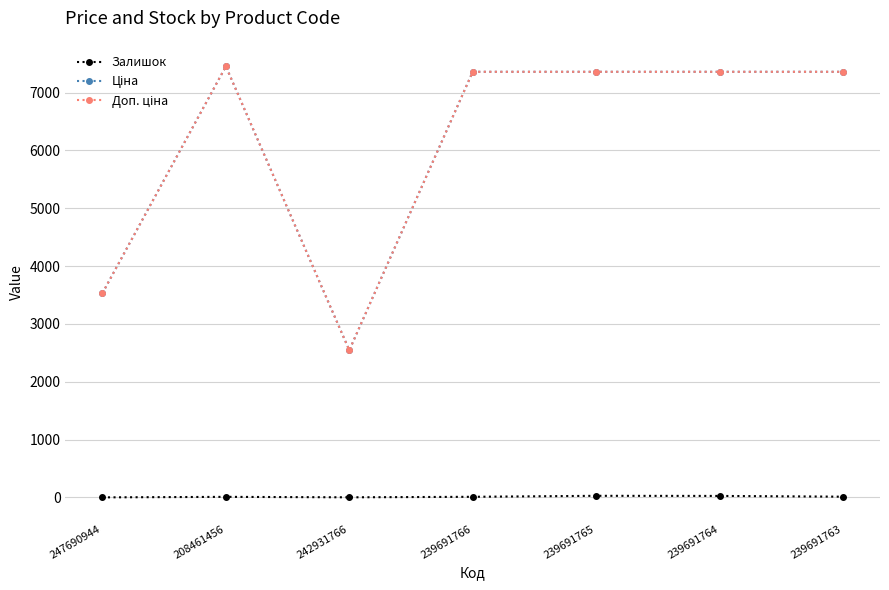

List the series in order of their peak value, lowest first.

Залишок, Ціна, Доп. ціна